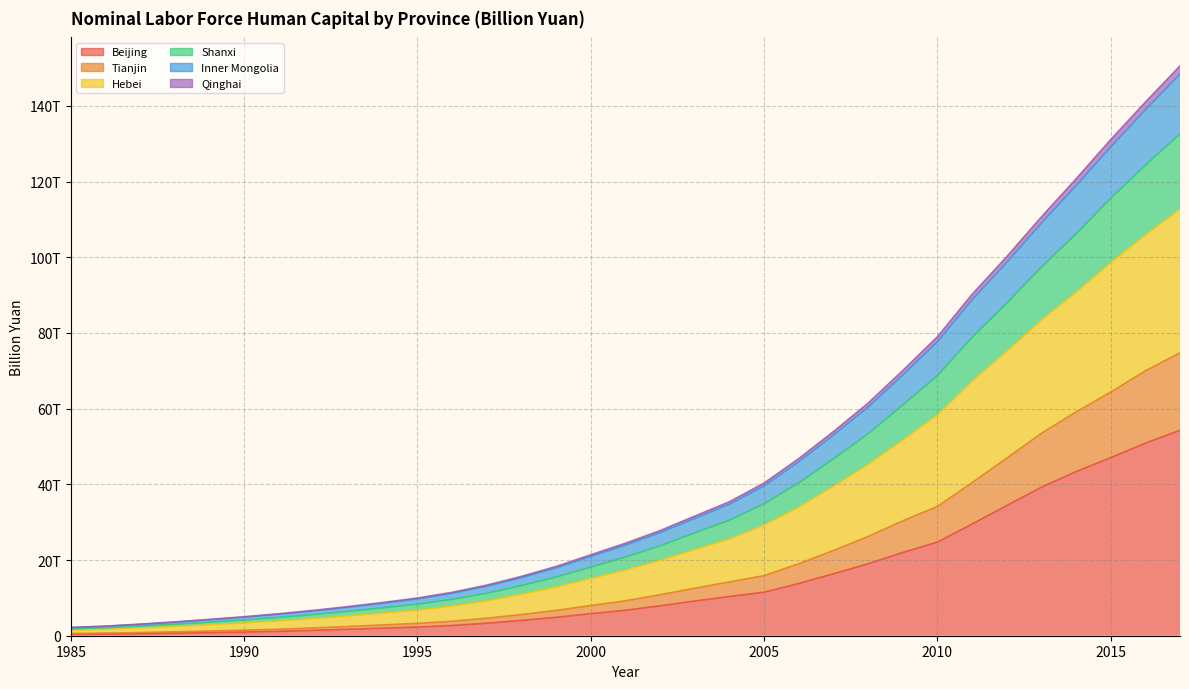

Which category has the highest value in the Qinghai series?

2017